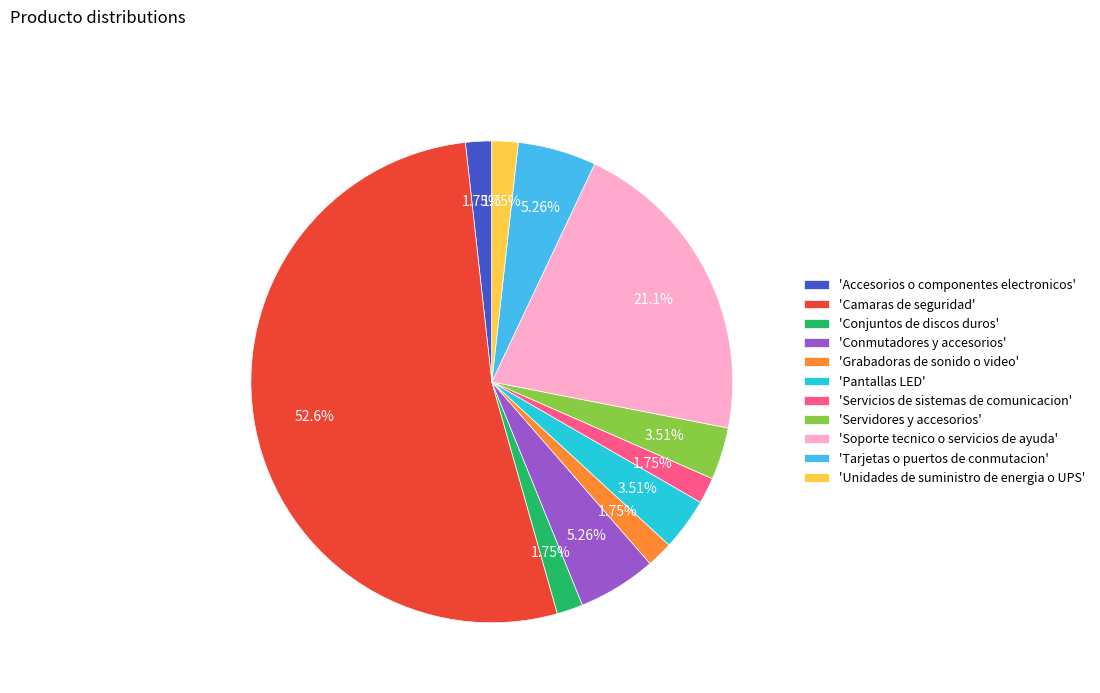

Which category has the biggest portion of the pie?

'Camaras de seguridad'